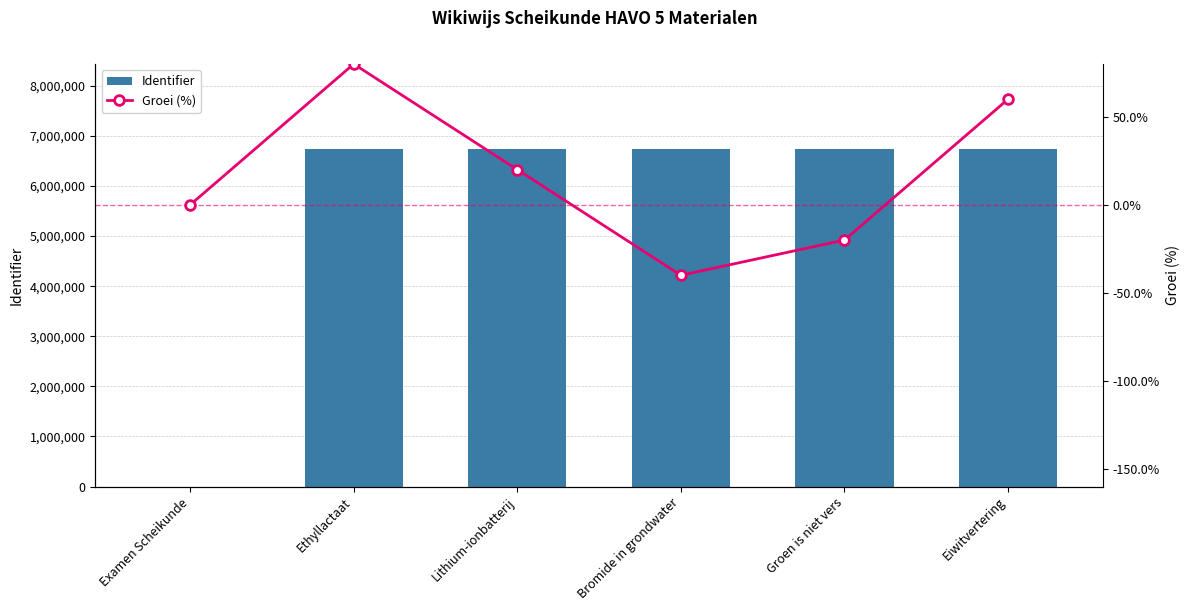

Count the number of data series in this chart.

2